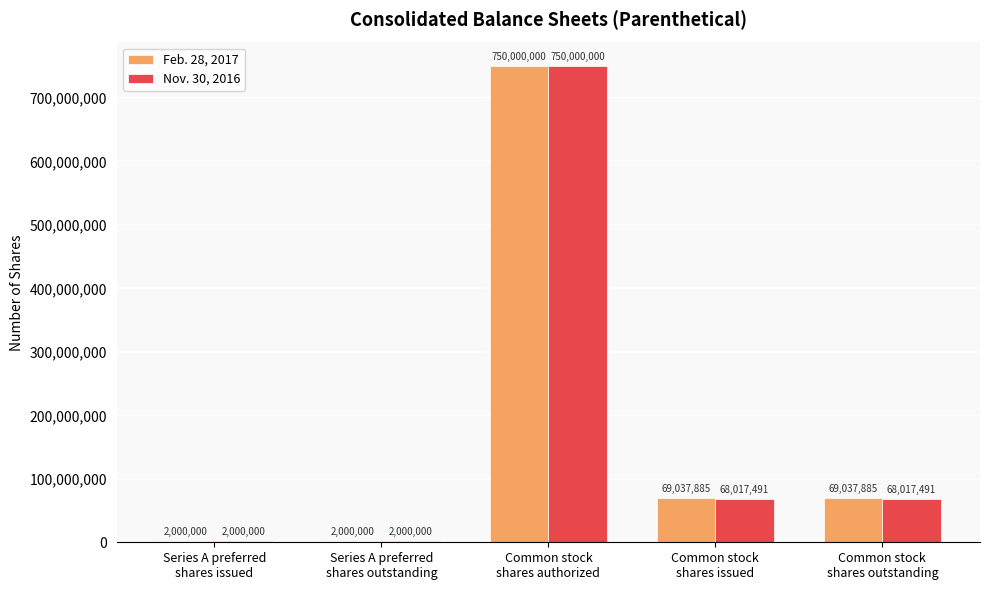

What is the highest value of the Feb. 28, 2017 series?

750000000